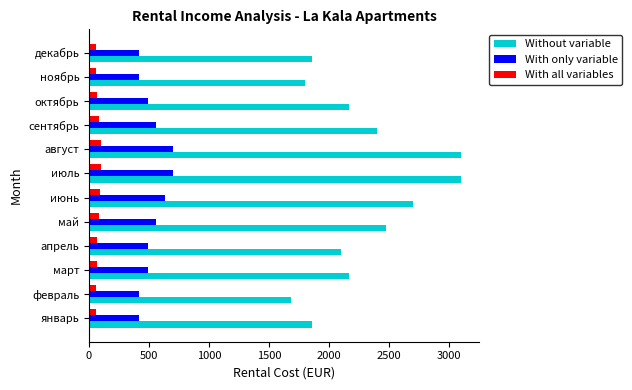

What is the spread (max minus min) of values at май?

2400